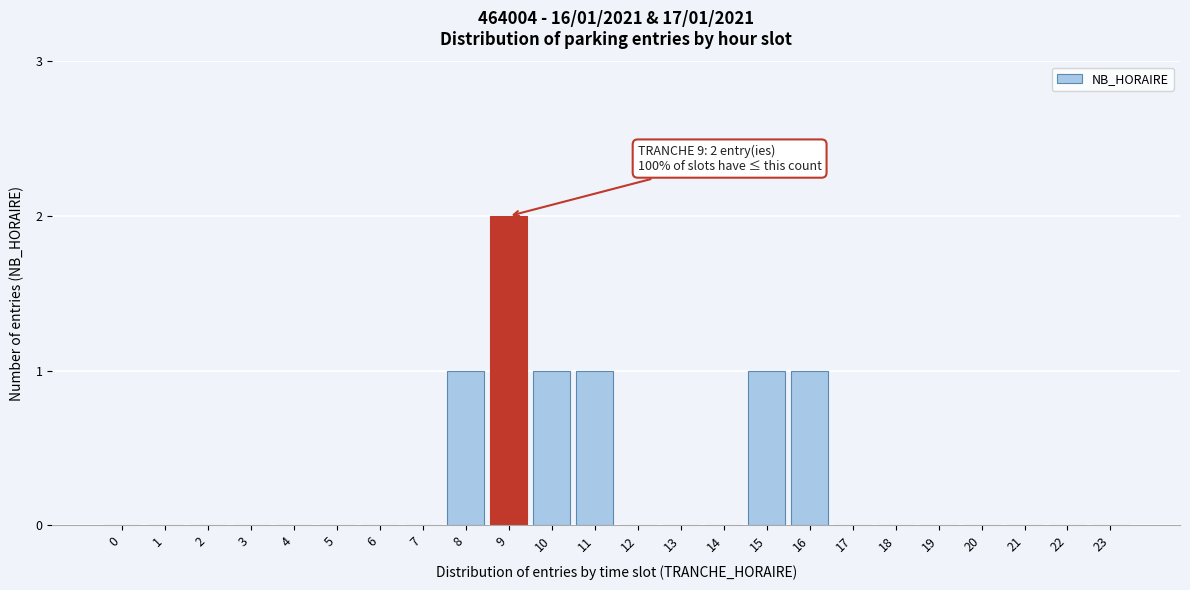

Reading left to right, extract all data points from this chart.

0=0	1=0	2=0	3=0	4=0	5=0	6=0	7=0	8=1	9=2	10=1	11=1	12=0	13=0	14=0	15=1	16=1	17=0	18=0	19=0	20=0	21=0	22=0	23=0